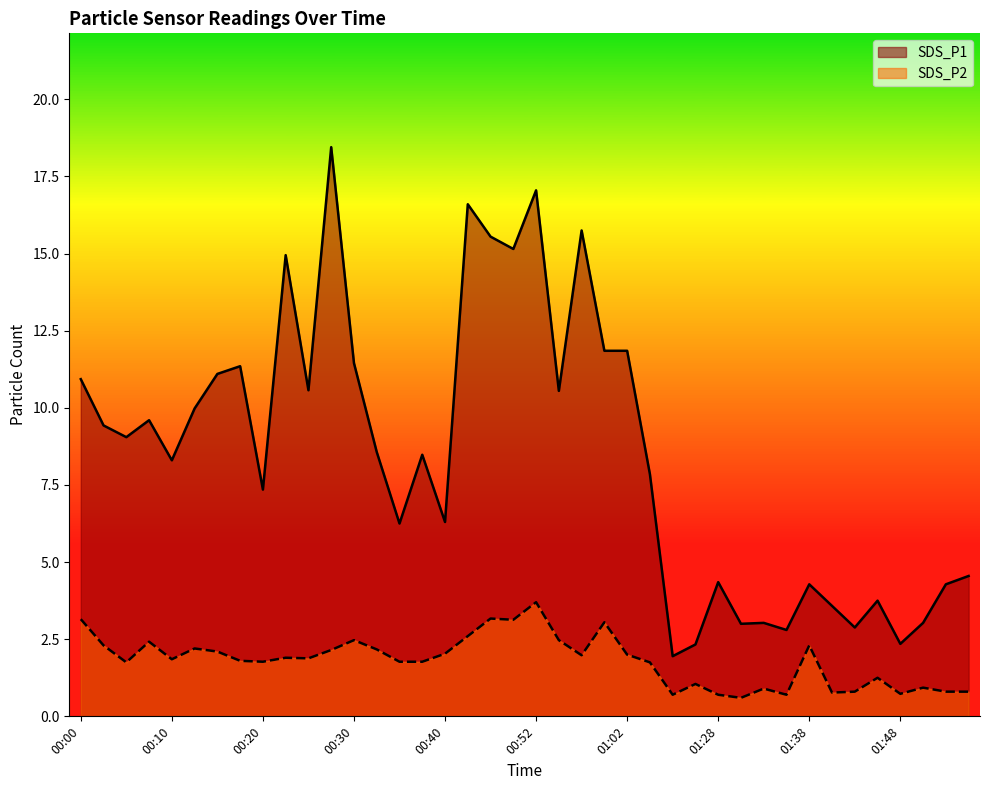

Which series has the largest range (max minus min)?

SDS_P1